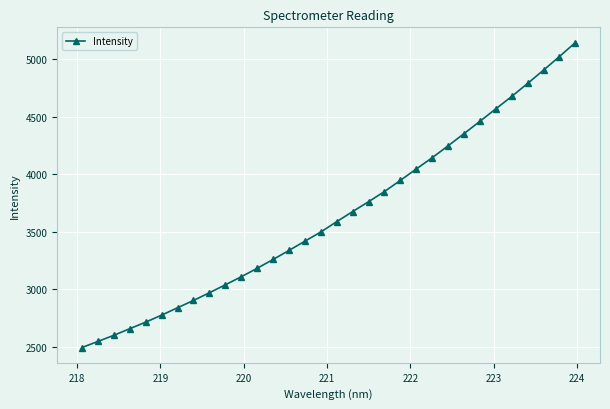

What is the difference between the maximum and minimum values?

2651.6